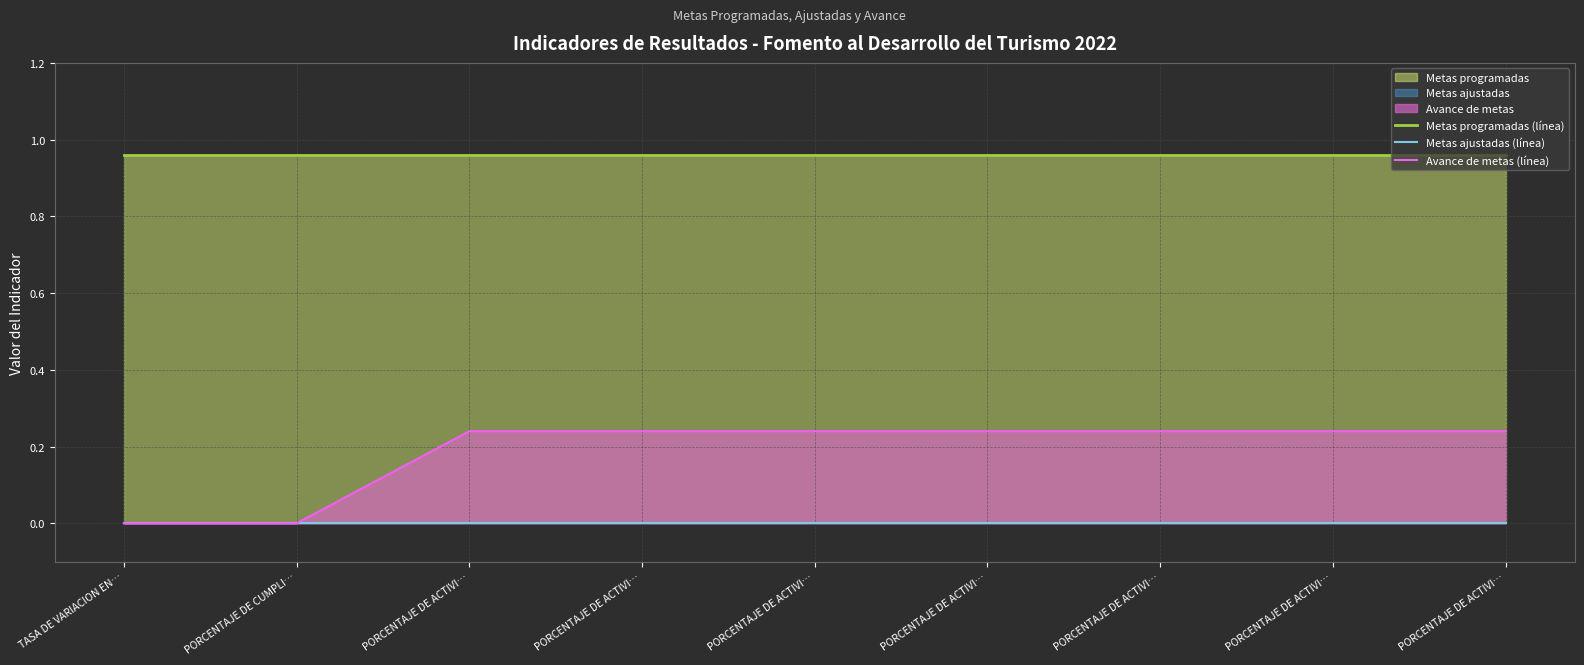

True or false: Metas programadas (línea) has a value of 1.0 at PORCENTAJE DE ACTIVI….

True